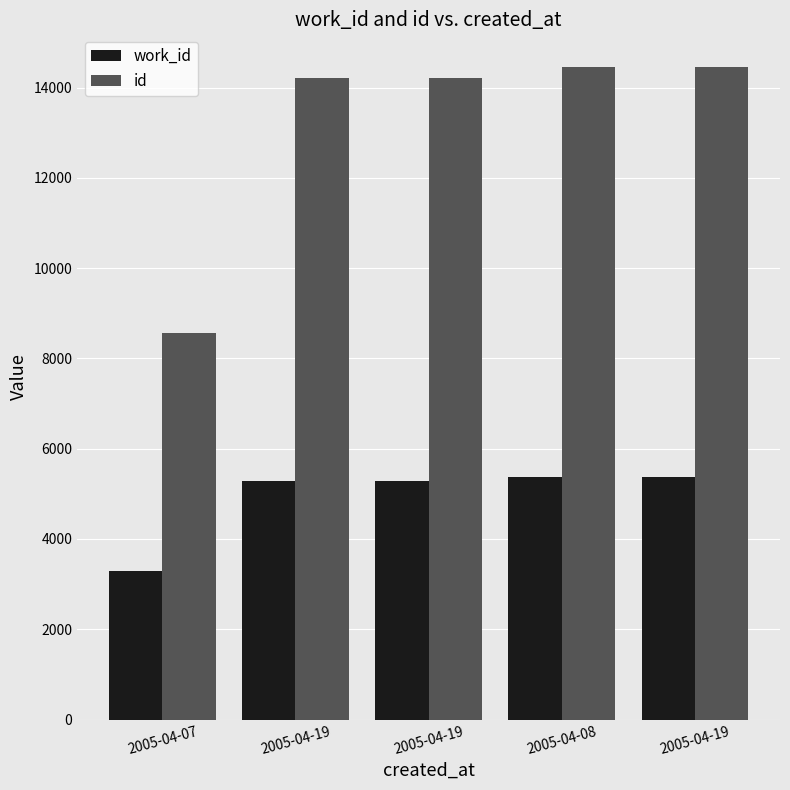

Is the value of work_id at 2005-04-08 greater than the value of id at 2005-04-19?

No